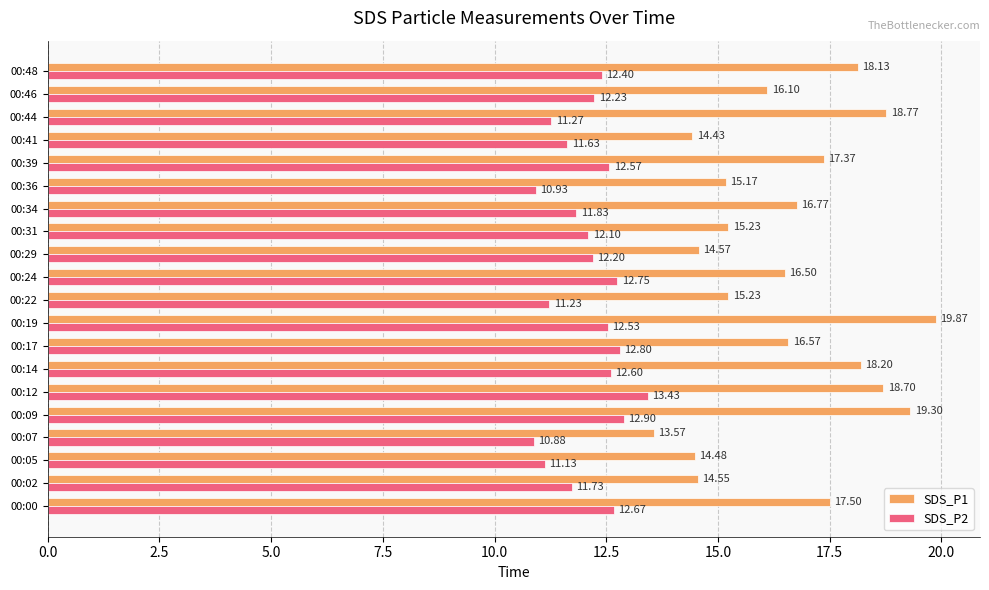

Which series has the largest total across all categories?

SDS_P1